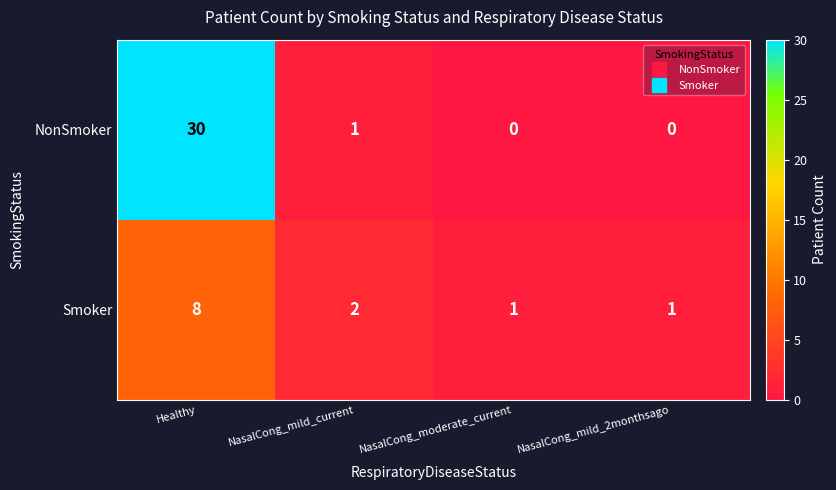

How many Smoker values are between 1 and 8?

4